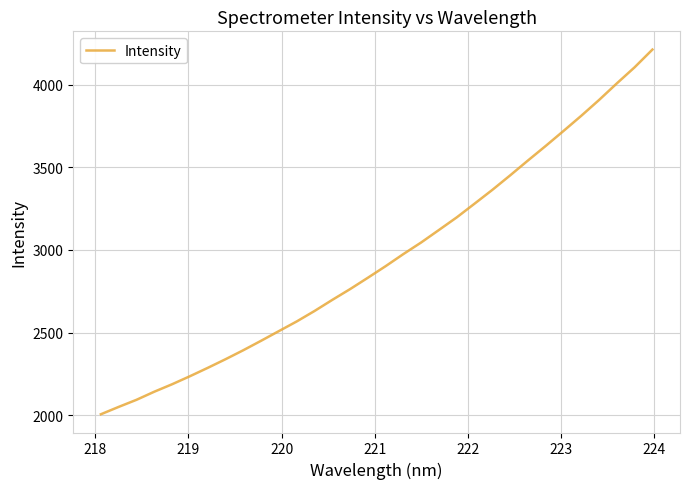

Does the chart have visible grid lines?

Yes